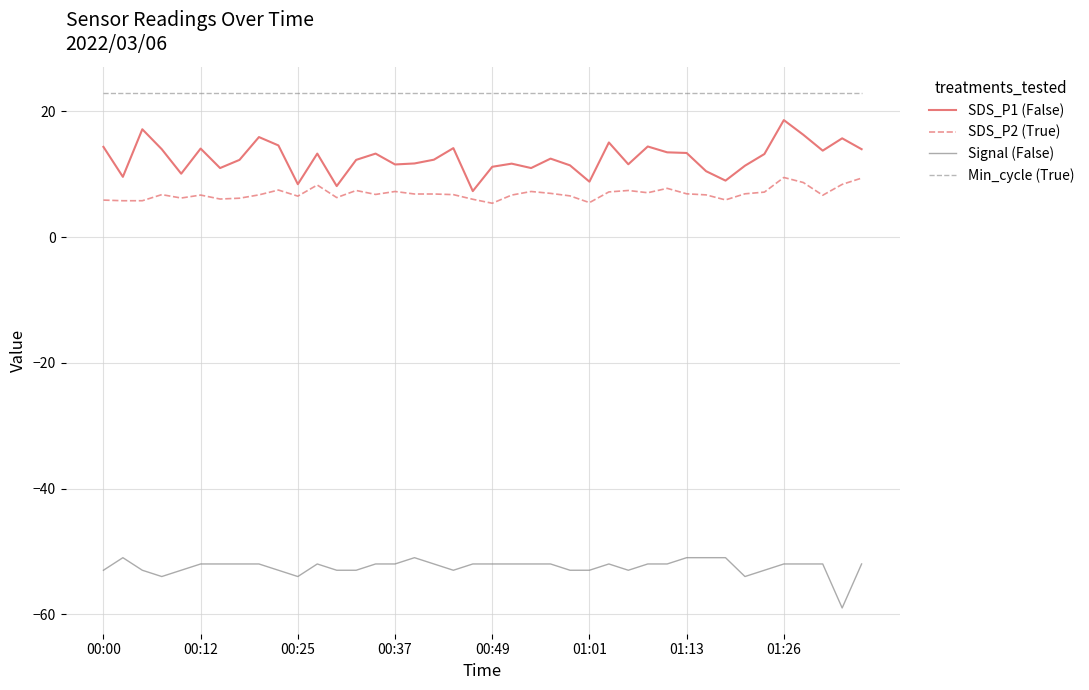

What is the maximum value for Min_cycle (True)?

23.0